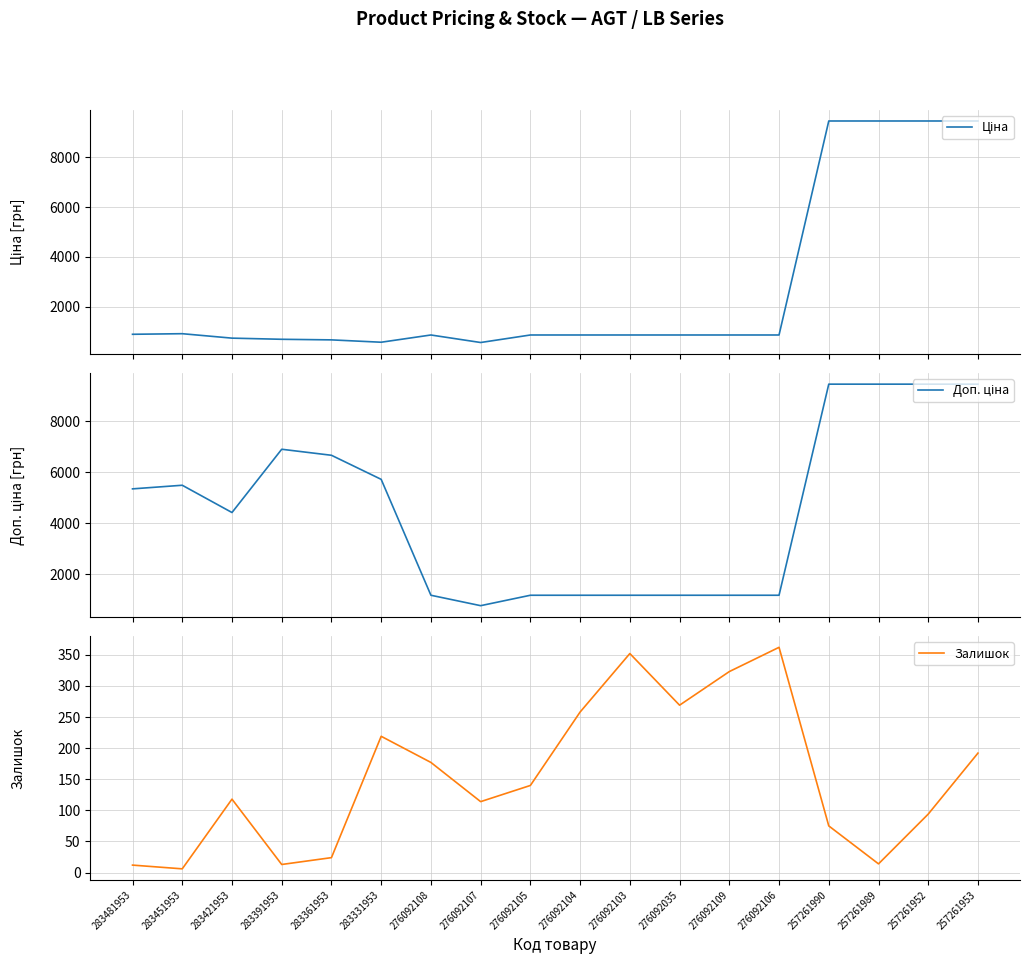

How many categories are shown in the chart?

18